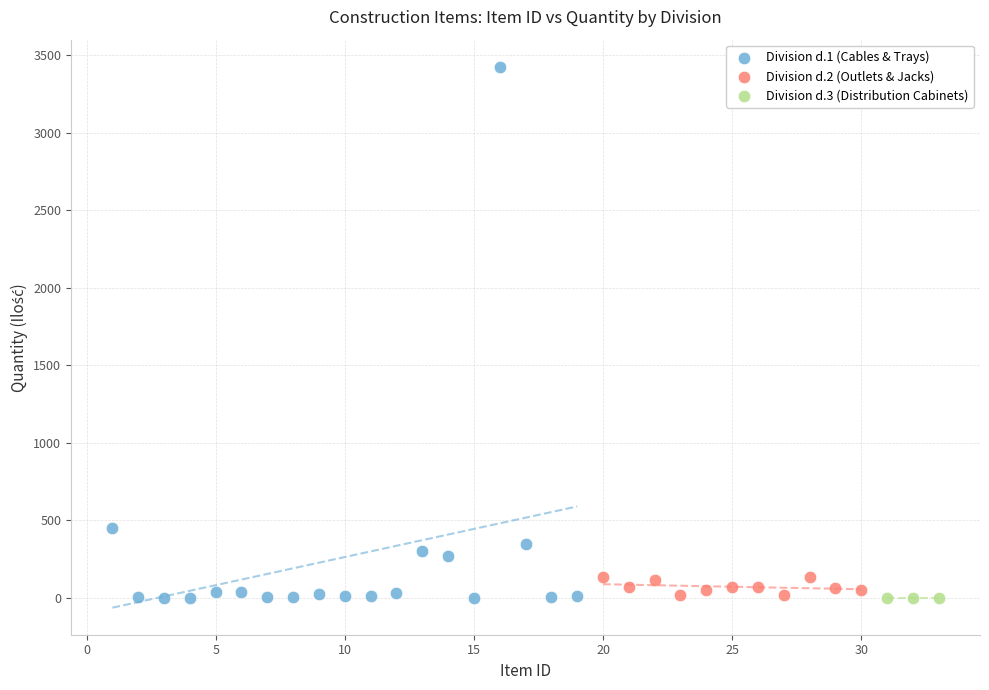

Which series reaches the maximum Y coordinate?

Division d.1 (Cables & Trays)